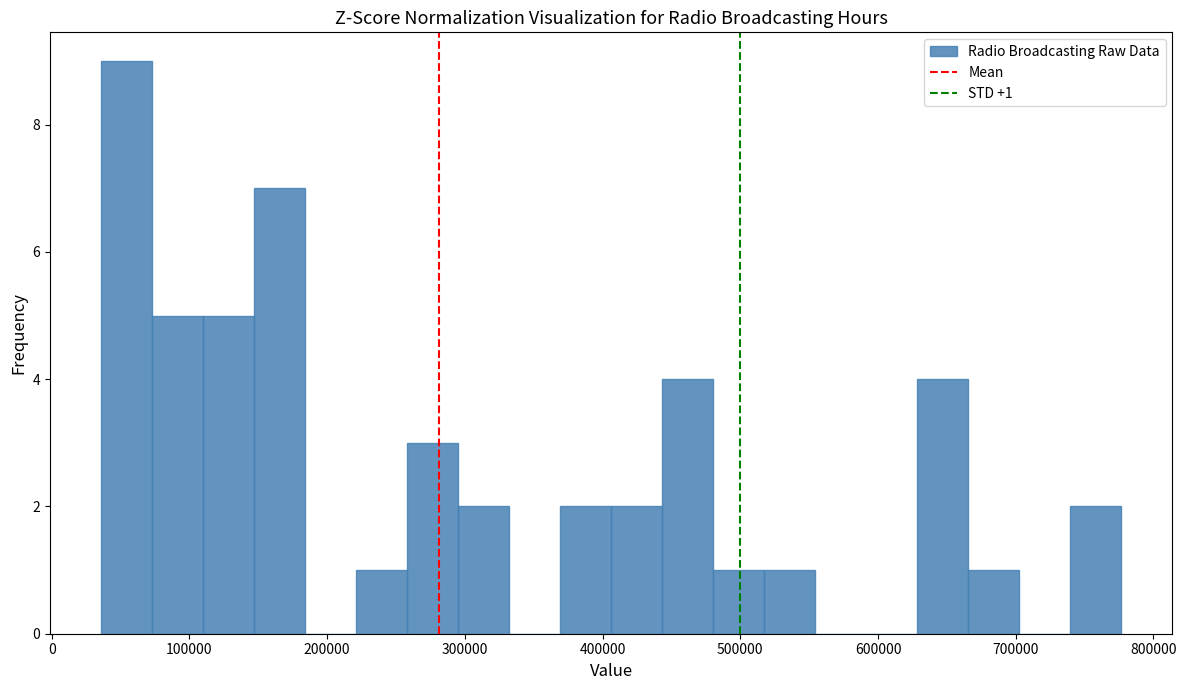

Read against the x-axis, roughly where is the centre of the tallest bar?

50000